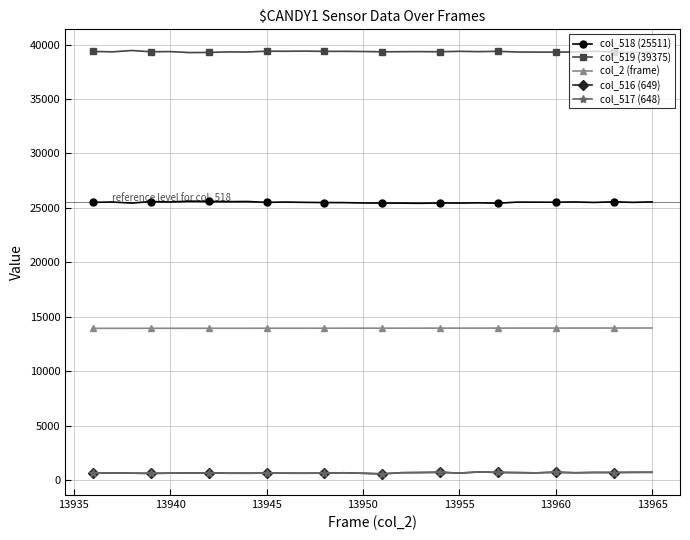

True or false: col_2 (frame) and col_517 (648) intersect in this chart.

False